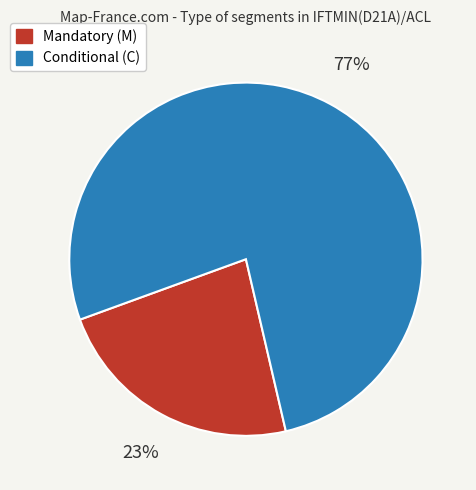

Is there a majority slice in this chart?

Yes